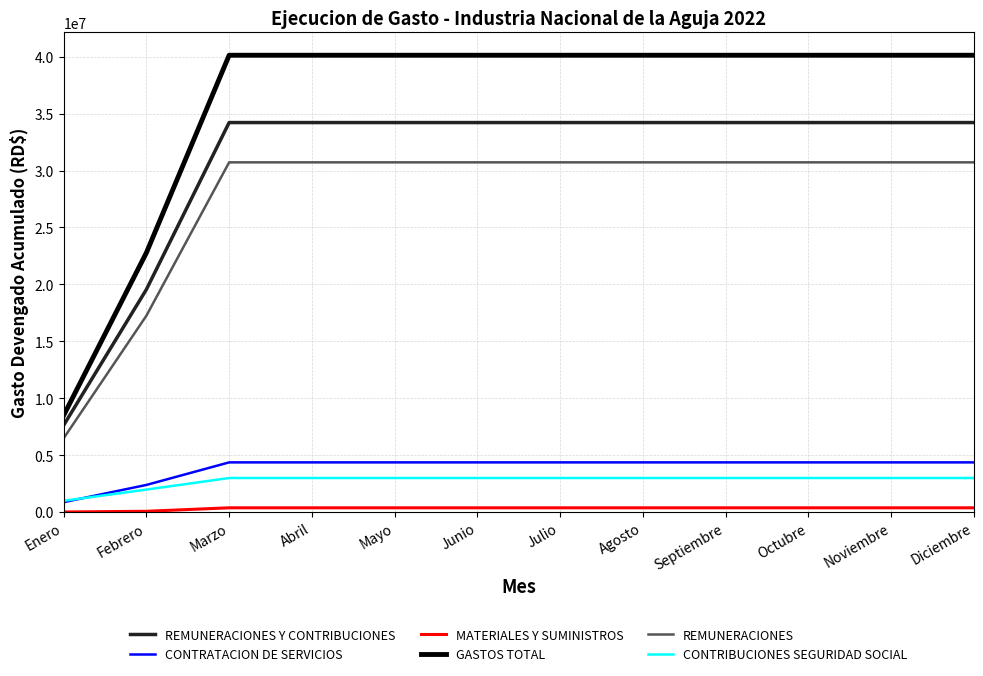

What is the spread (max minus min) of values at Enero?

8487967.4